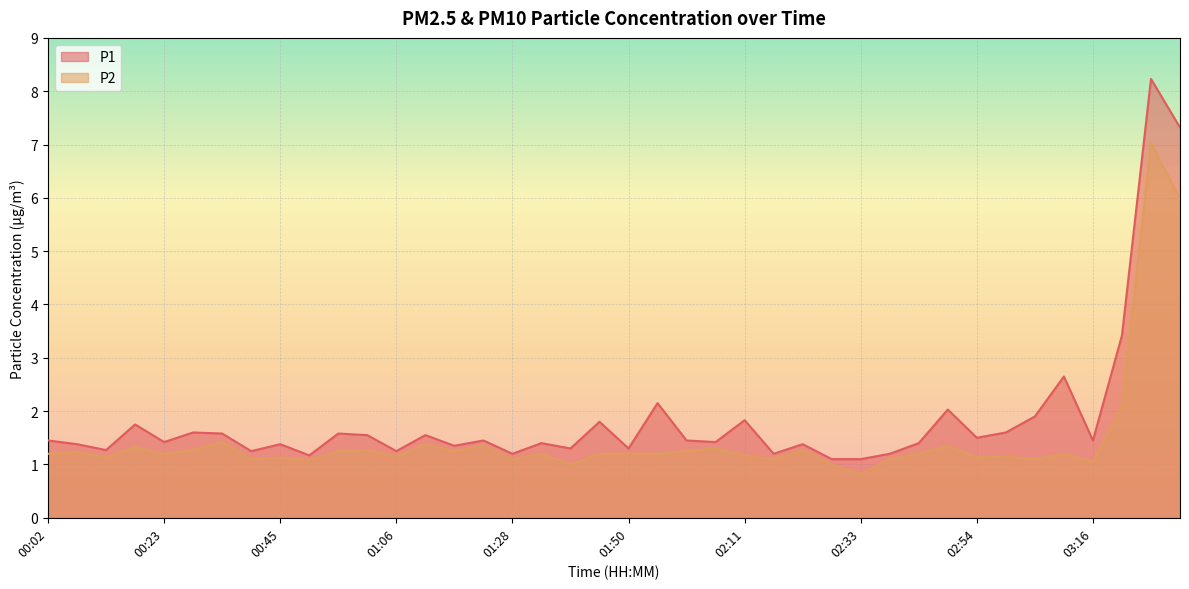

How many categories are shown in the chart?

40